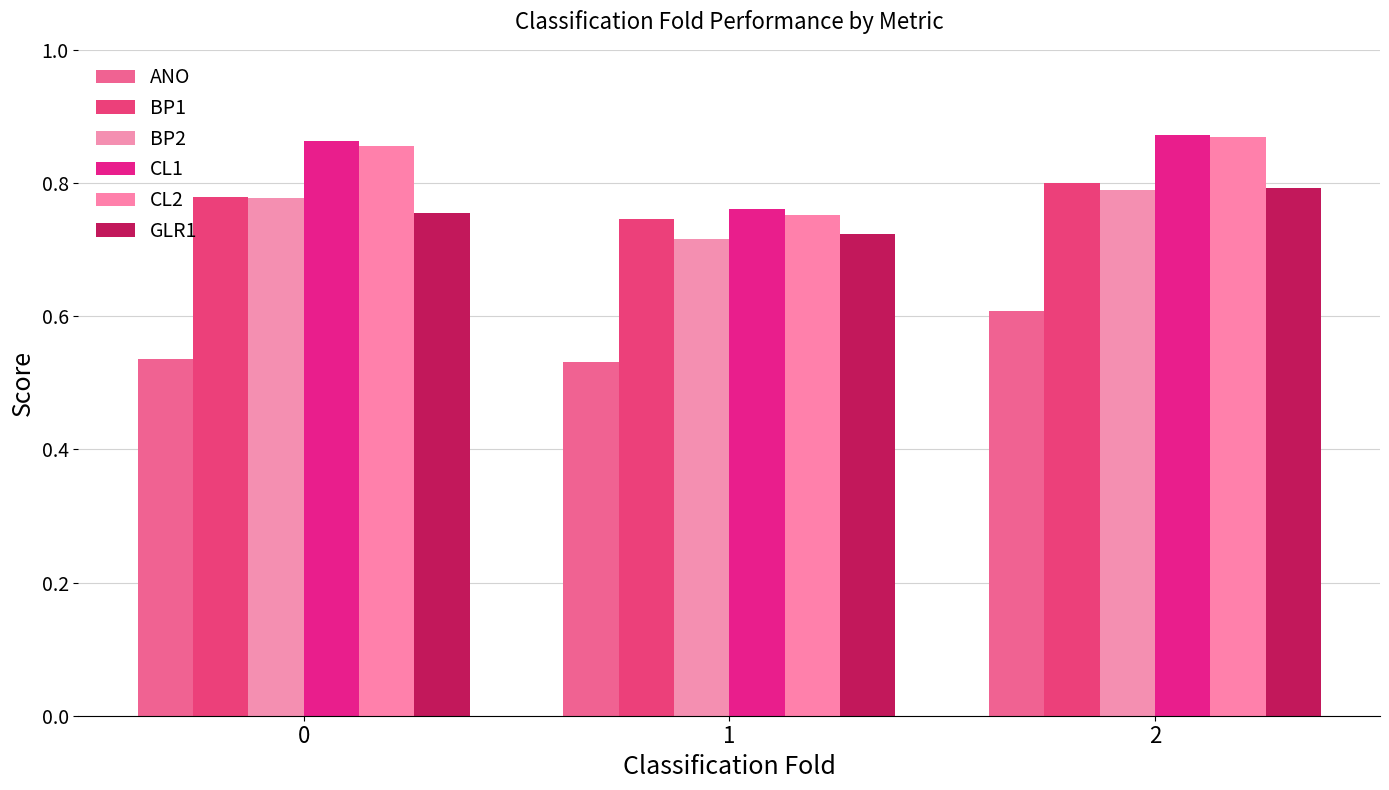

Which has a higher value, 2 or 1?

2